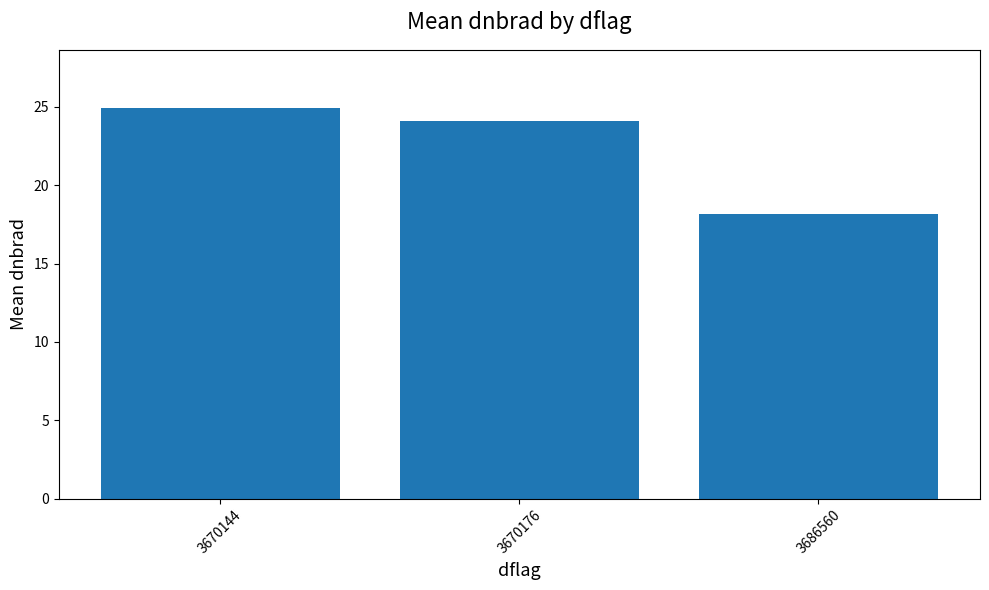

True or false: the data shows 18.2 at 3686560.

True